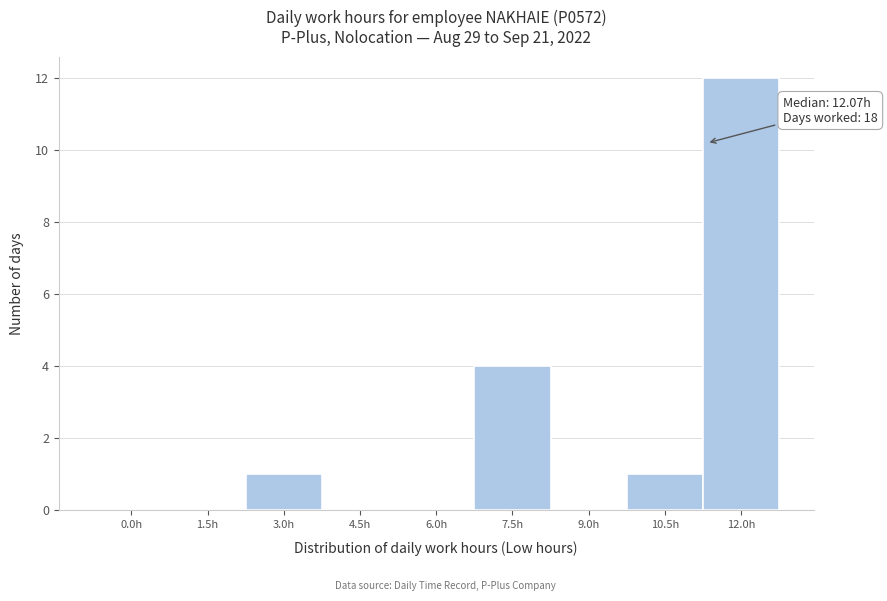

Reading left to right, what are all the values shown in this chart?

0.0h=0	1.5h=0	3.0h=1	4.5h=0	6.0h=0	7.5h=4	9.0h=0	10.5h=1	12.0h=12